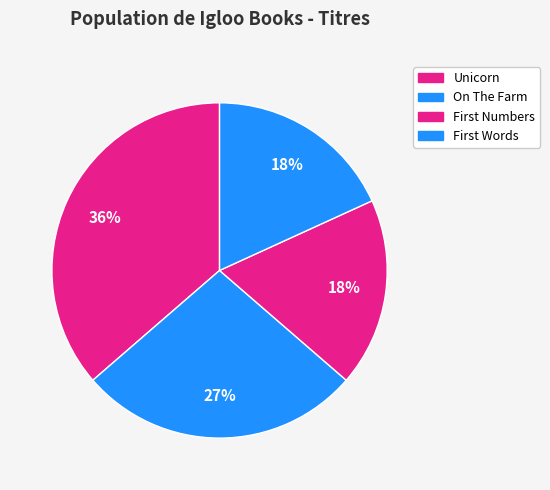

Which slice is the largest?

Unicorn